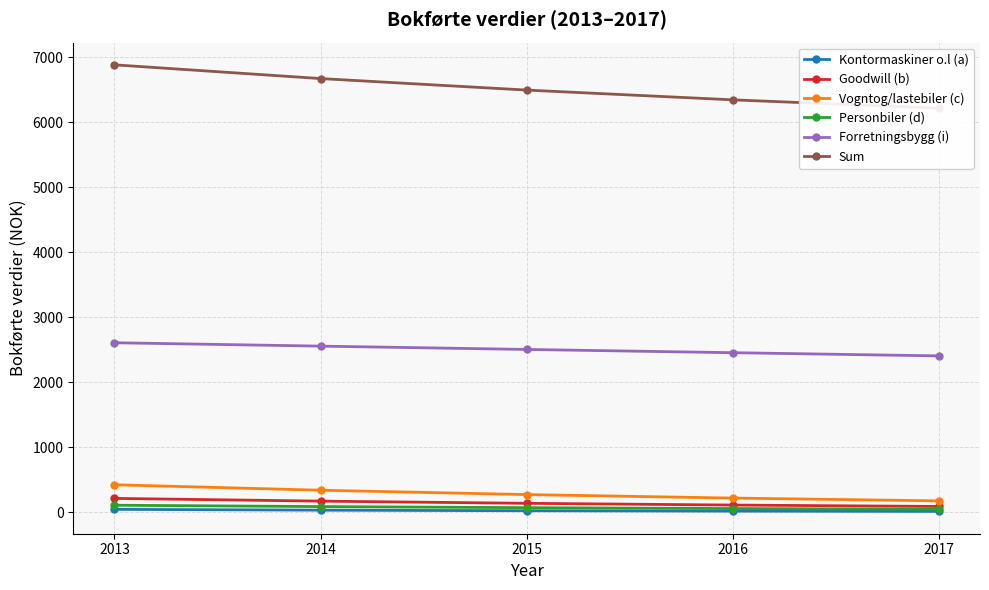

Between 2014 and 2017, which is larger?

2014